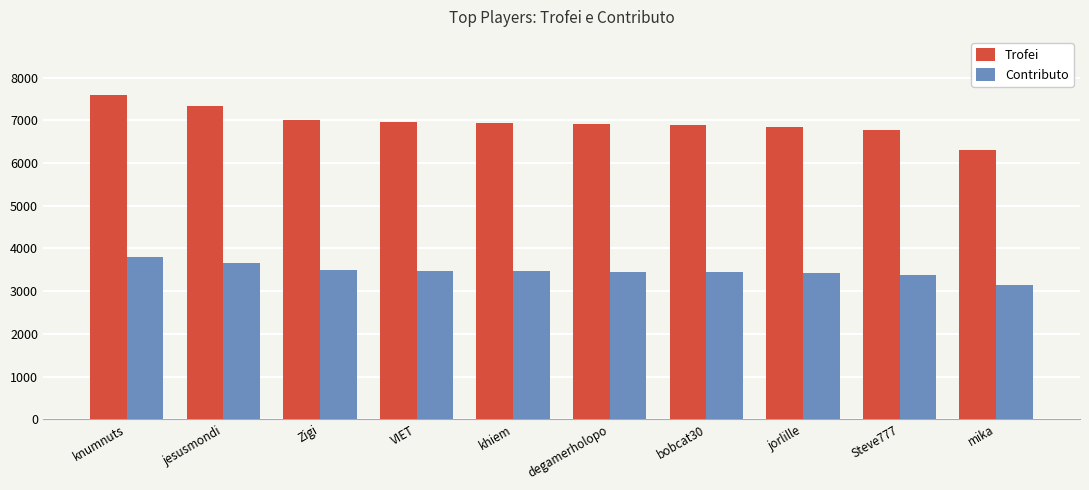

What is the average value of the Contributo series?

3477